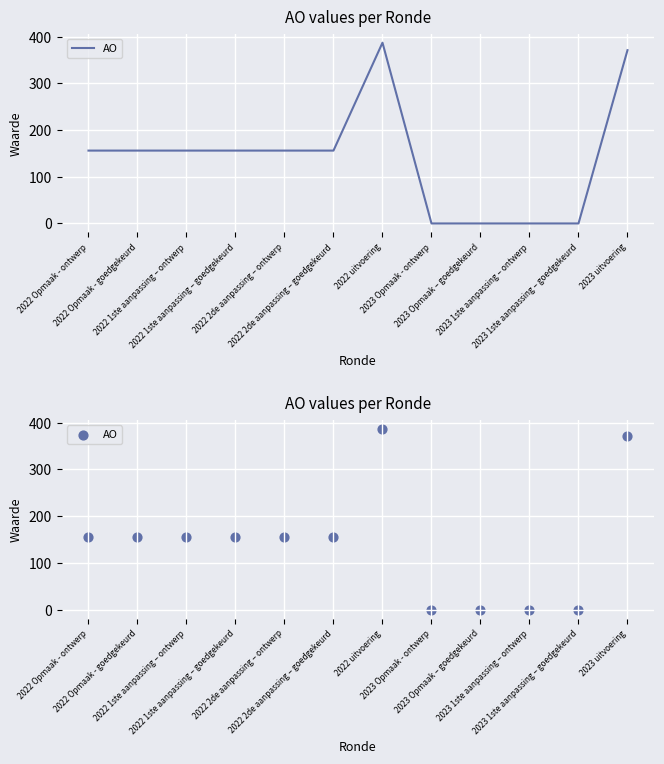

What is the change in value from 2022 1ste aanpassing – ontwerp to 2022 uitvoering?

+231